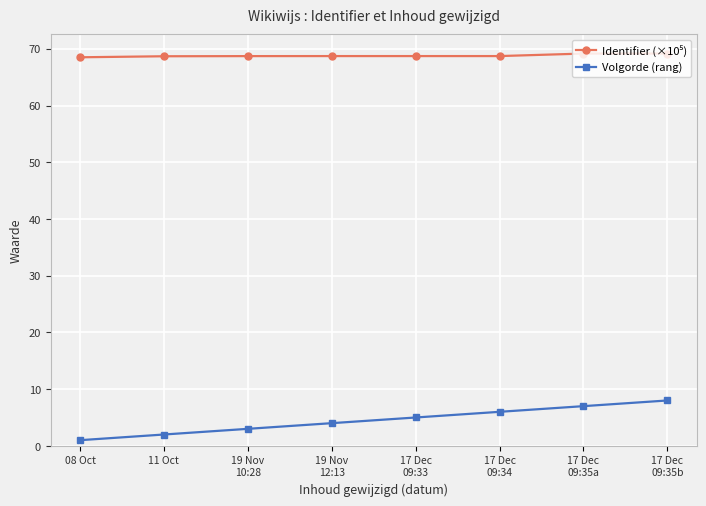

What is the highest value of the Volgorde (rang) series?

8.0